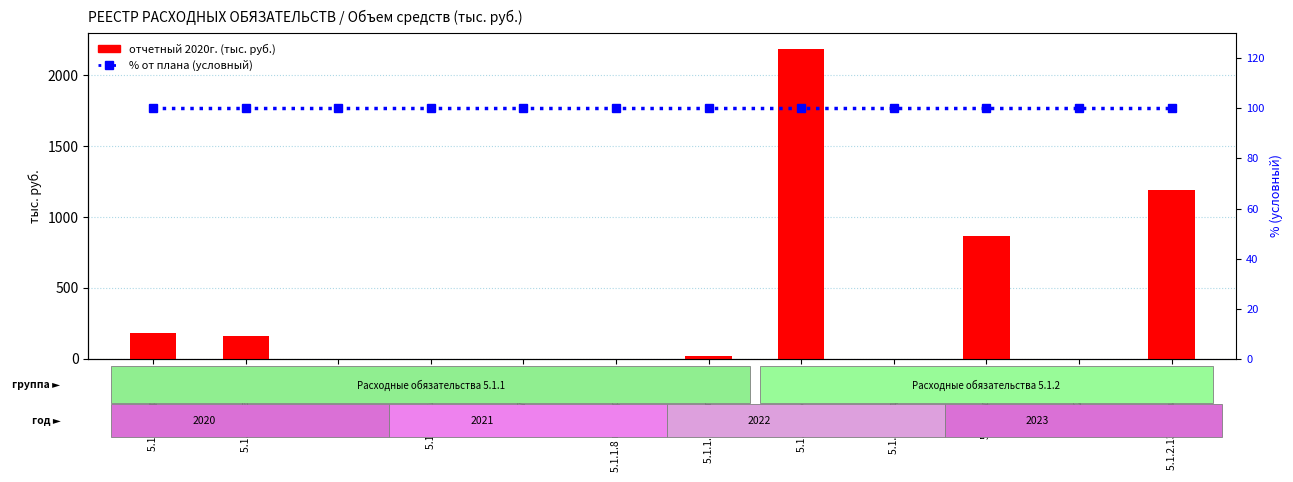

Where is отчетный 2020г. nearest to the value 1093?

5.1.2.13 библиотека